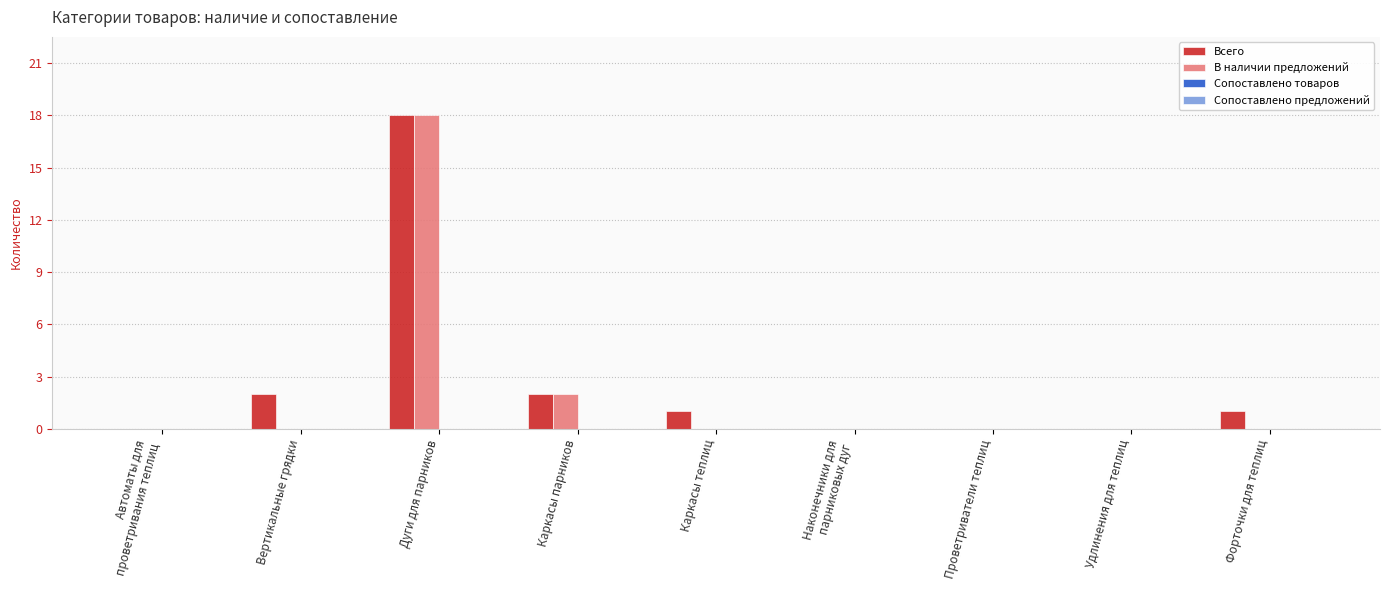

Is the value of Всего at Форточки для теплиц greater than the value of В наличии предложений at Каркасы теплиц?

Yes